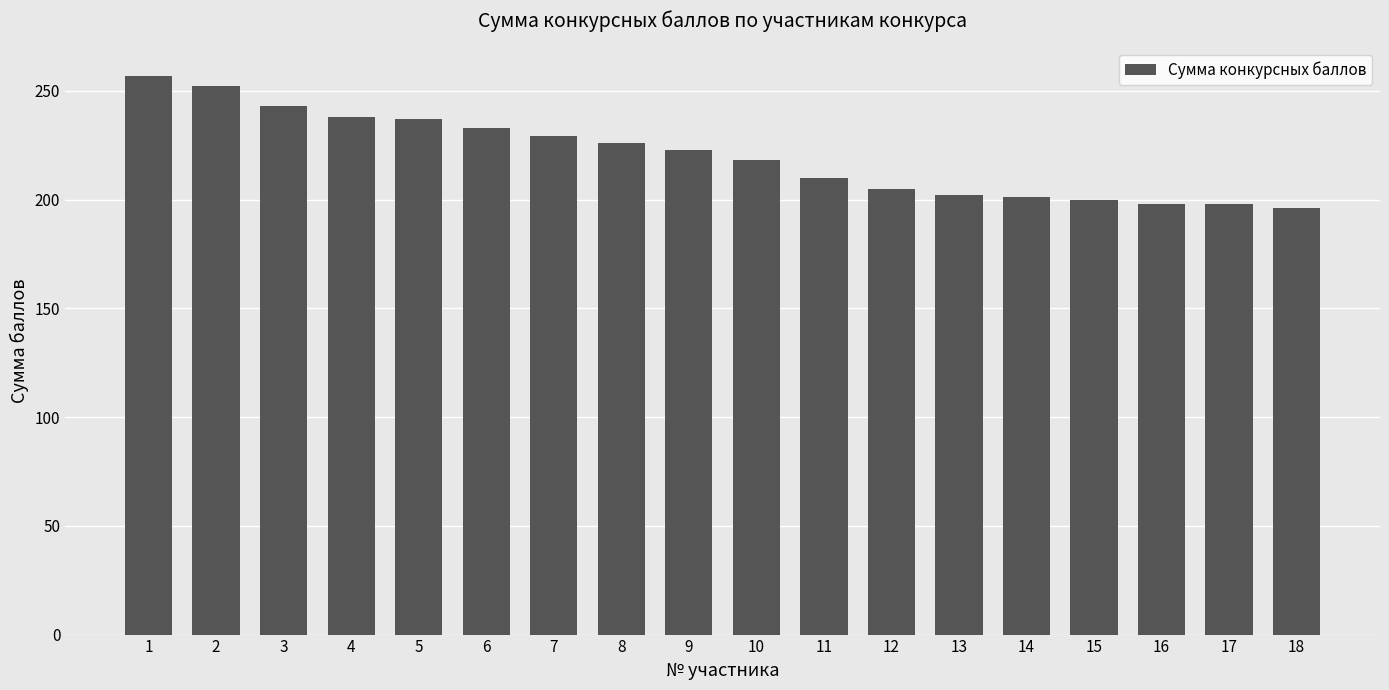

What is the change in value from 2 to 13?

-50